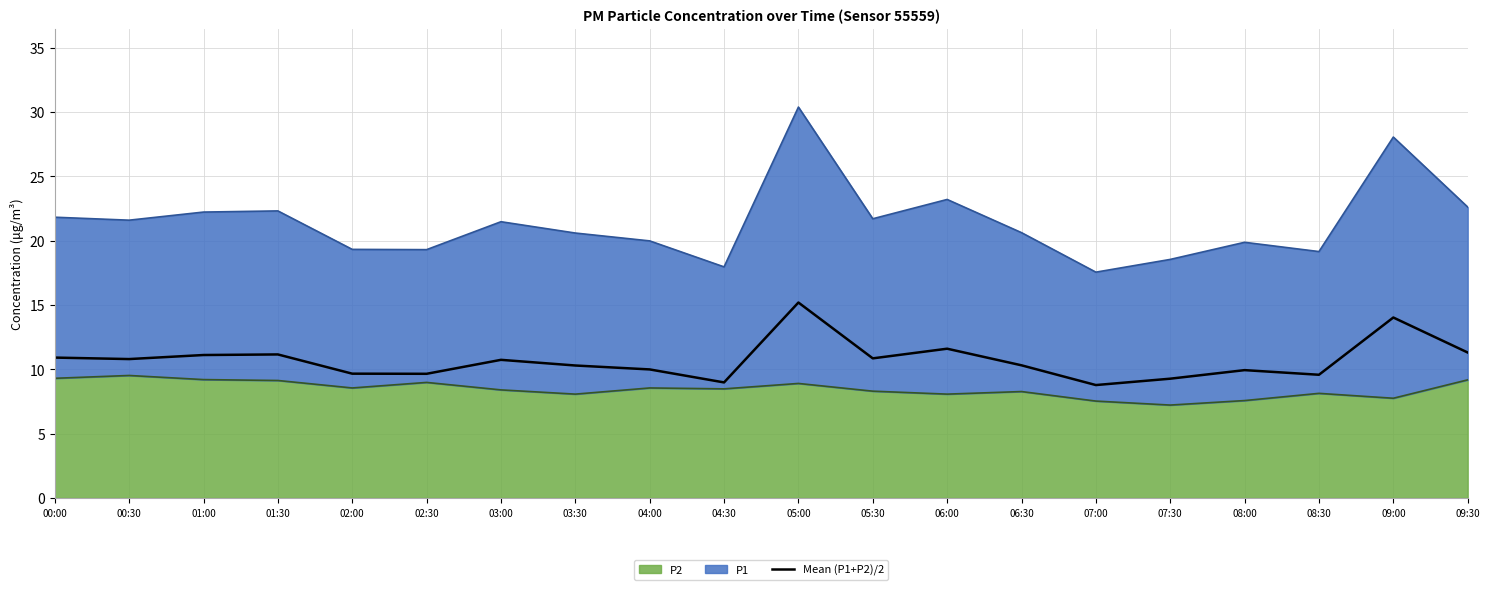

What is the average value?

10.7